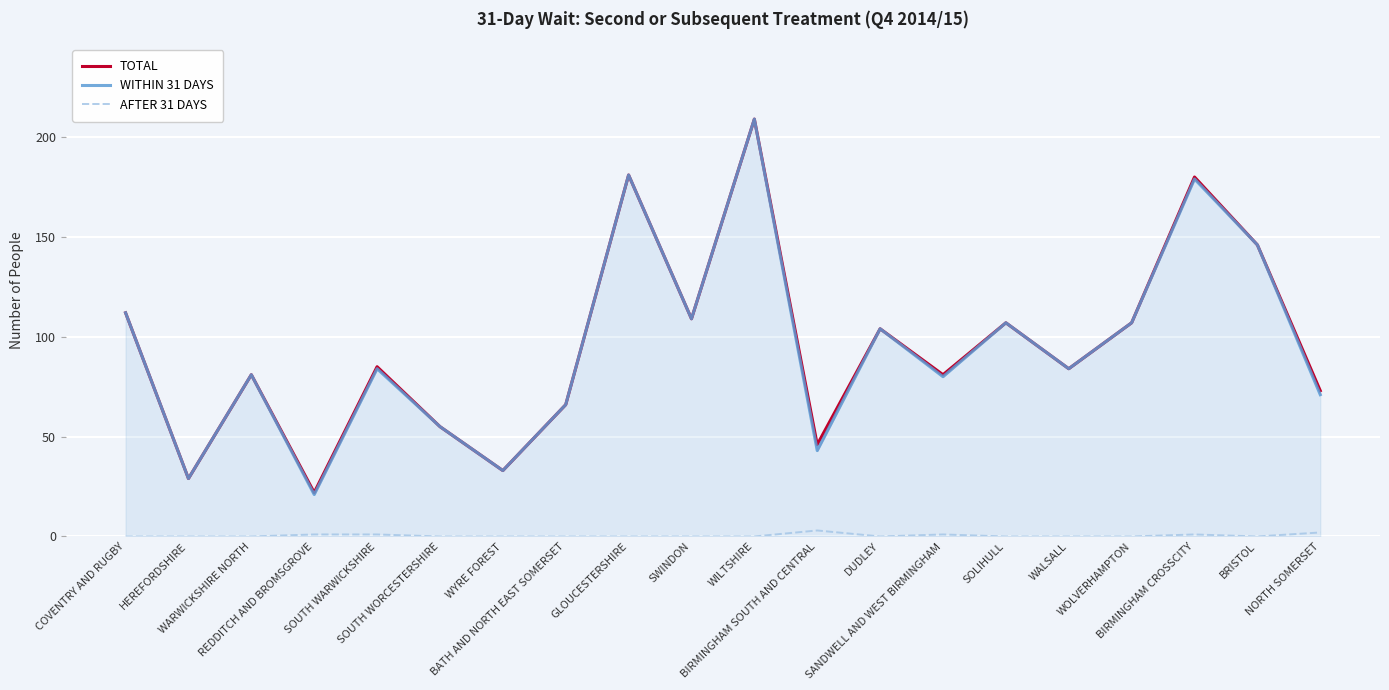

At which category does the chart reach its peak across all series?

WILTSHIRE